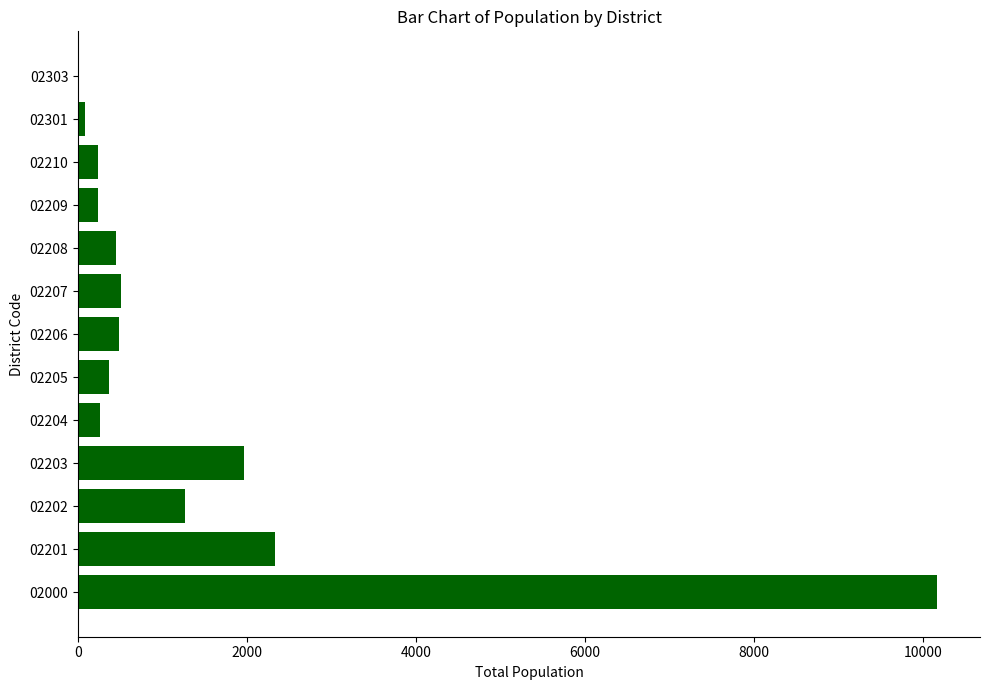

What is the sum of all values?

18347